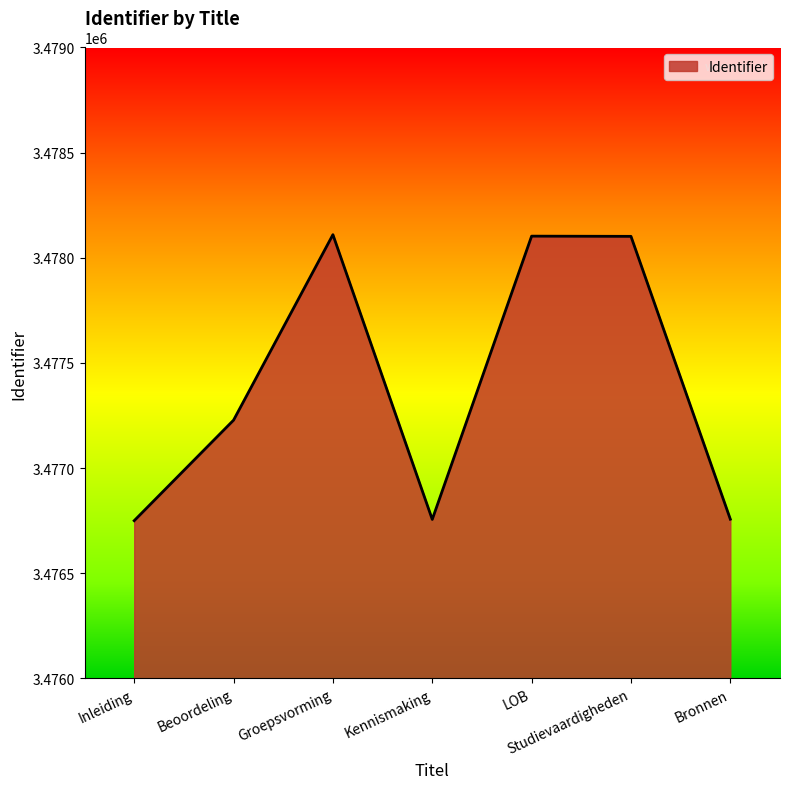

True or false: the data has more than 1 interior local peaks.

True